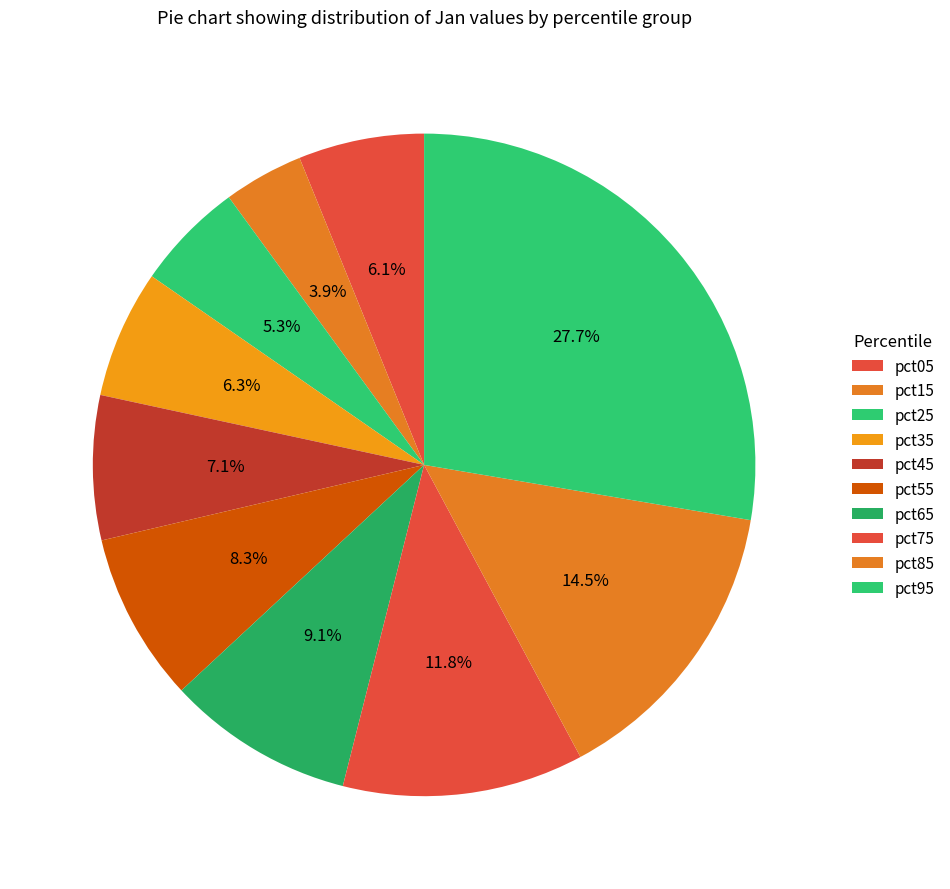

How many segments does this pie chart have?

10